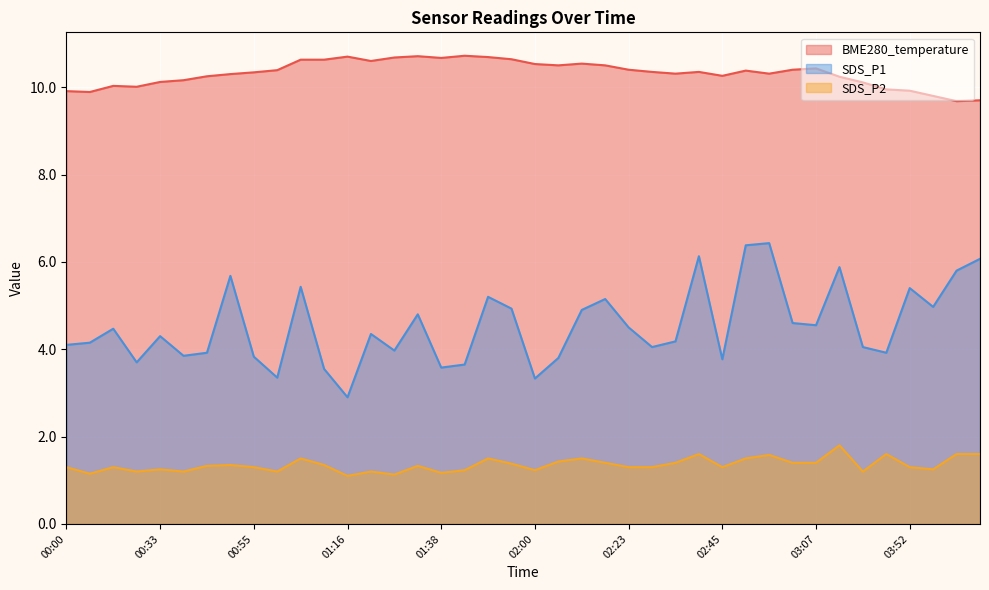

What is the label of the 18th point from the left?

01:44